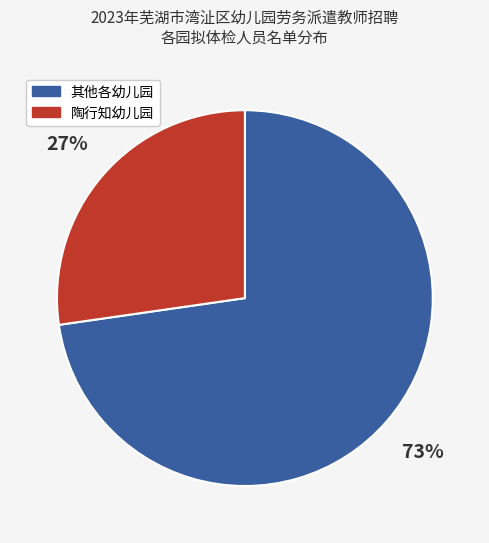

Count the number of slices in the pie.

2